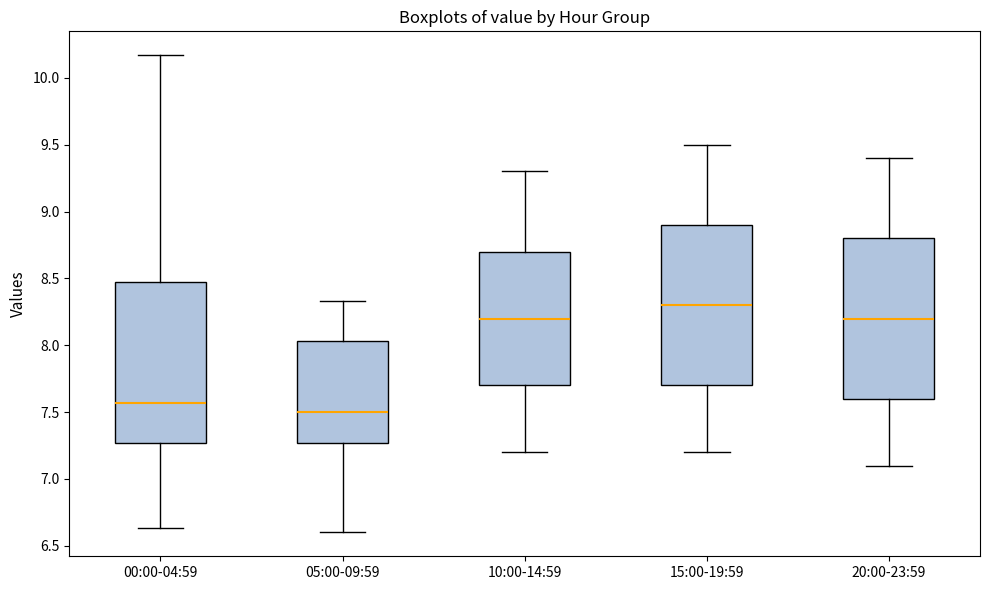

Reading left to right, read every box against the y-axis: the position of its median line, the range the box covers, and the ends of its whiskers. The values are not printed on the chart, so give them approximately, as read against the axis.

00:00-04:59: median 7.55, box 7.25 to 8.45, whiskers 6.65 to 10.15
05:00-09:59: median 7.50, box 7.25 to 8.05, whiskers 6.60 to 8.35
10:00-14:59: median 8.20, box 7.70 to 8.70, whiskers 7.20 to 9.30
15:00-19:59: median 8.30, box 7.70 to 8.90, whiskers 7.20 to 9.50
20:00-23:59: median 8.20, box 7.60 to 8.80, whiskers 7.10 to 9.40